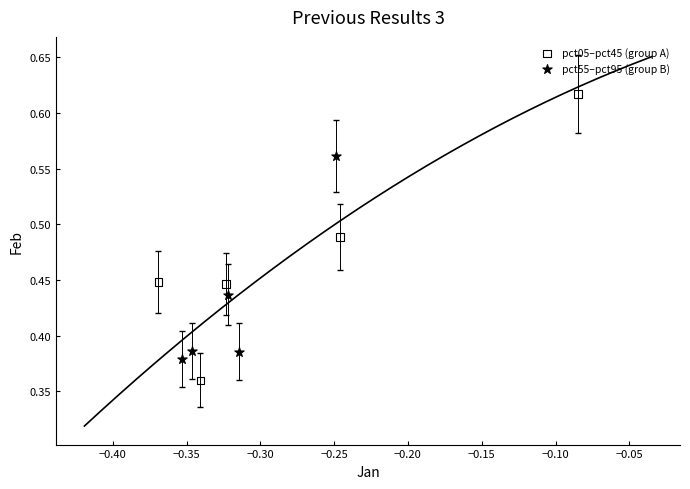

Which series contains the highest Y value?

pct05–pct45 (group A)